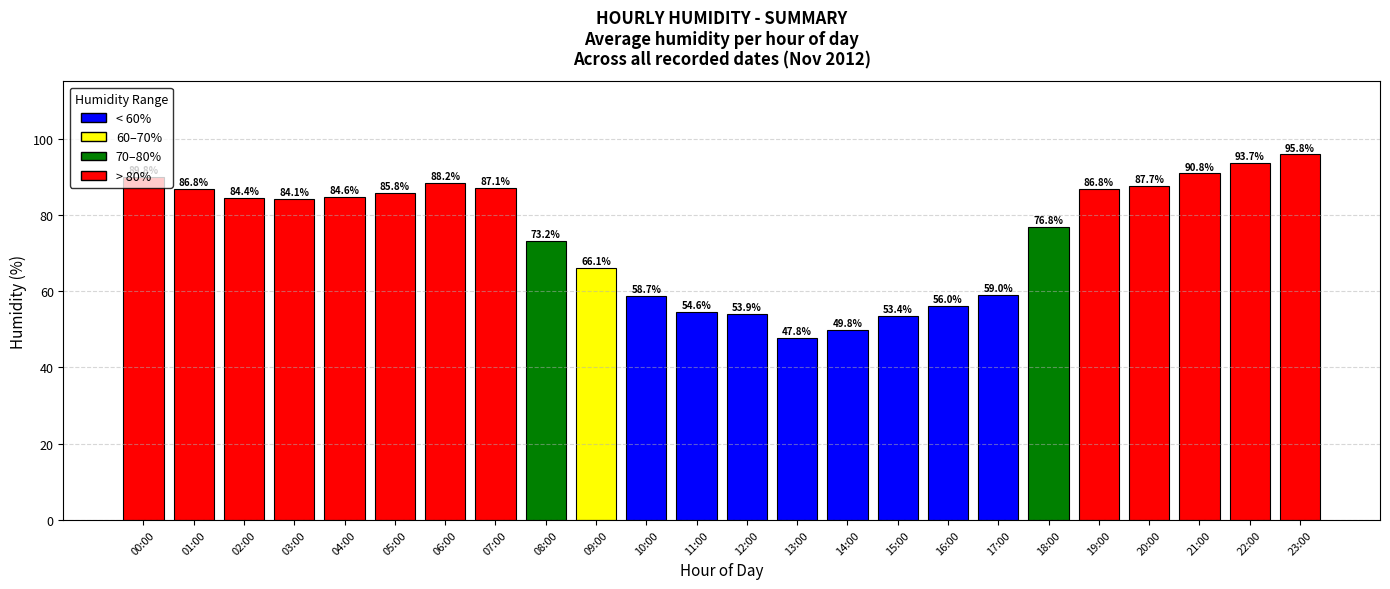

How many bars are there in total?

24